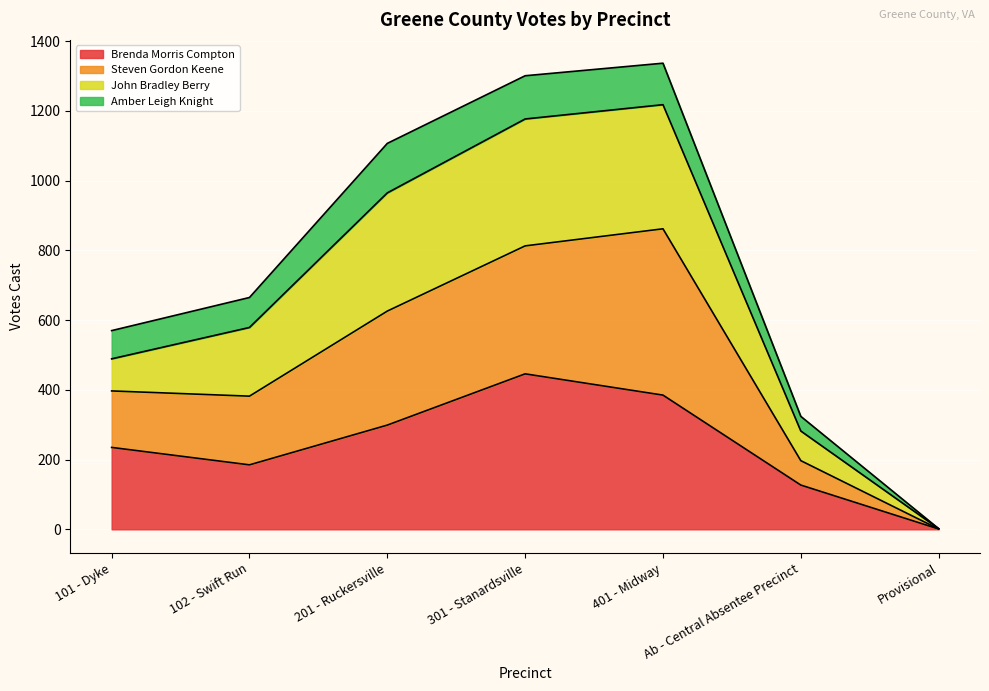

Does the chart display data point markers on the line(s)?

No